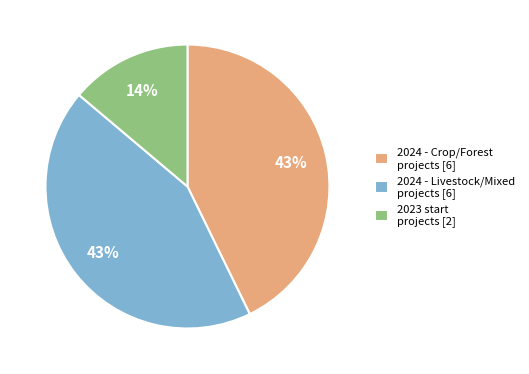

How many segments does this pie chart have?

3